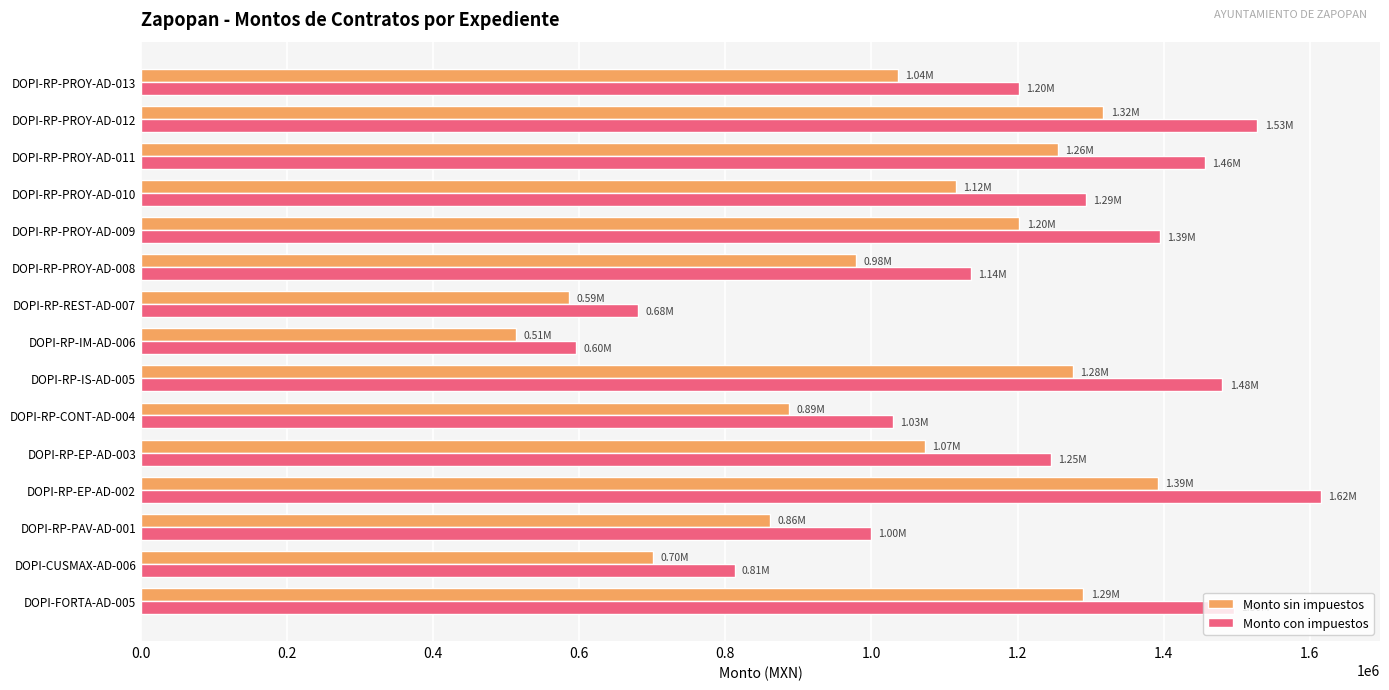

Rank the series by their maximum value, from highest to lowest.

Monto con impuestos, Monto sin impuestos